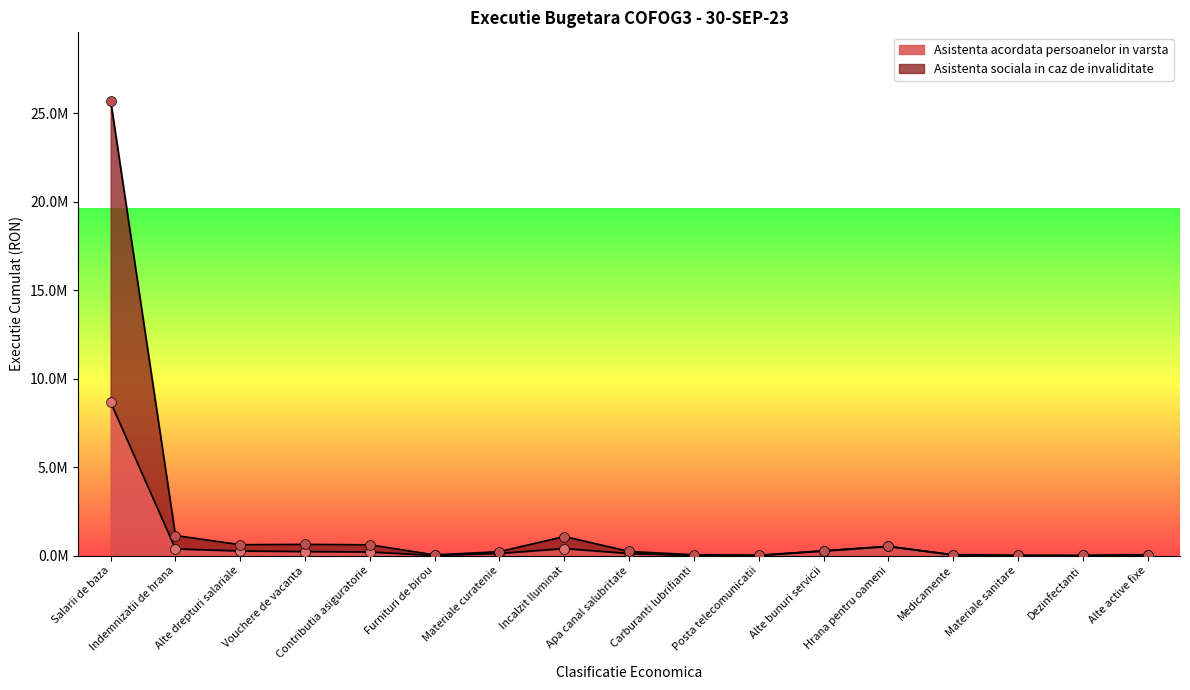

Which series reaches the maximum Y coordinate?

Asistenta sociala in caz de invaliditate